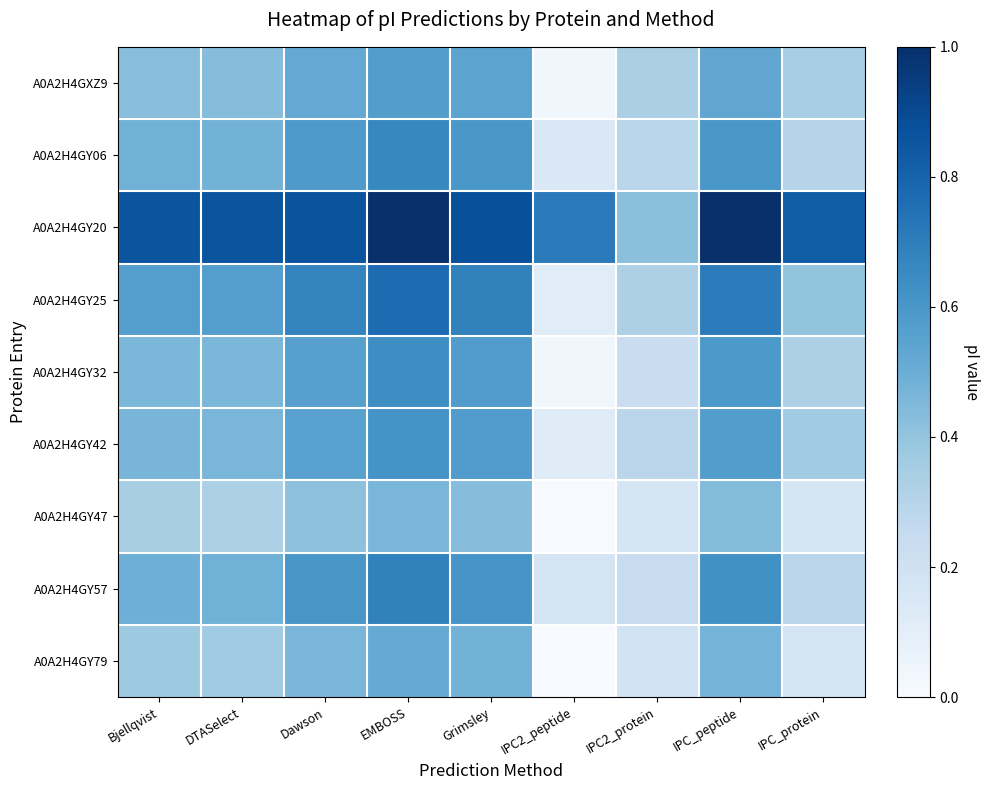

Rank the series at Grimsley from highest to lowest value.

A0A2H4GY20, A0A2H4GY25, A0A2H4GY57, A0A2H4GY06, A0A2H4GY32, A0A2H4GY42, A0A2H4GXZ9, A0A2H4GY79, A0A2H4GY47